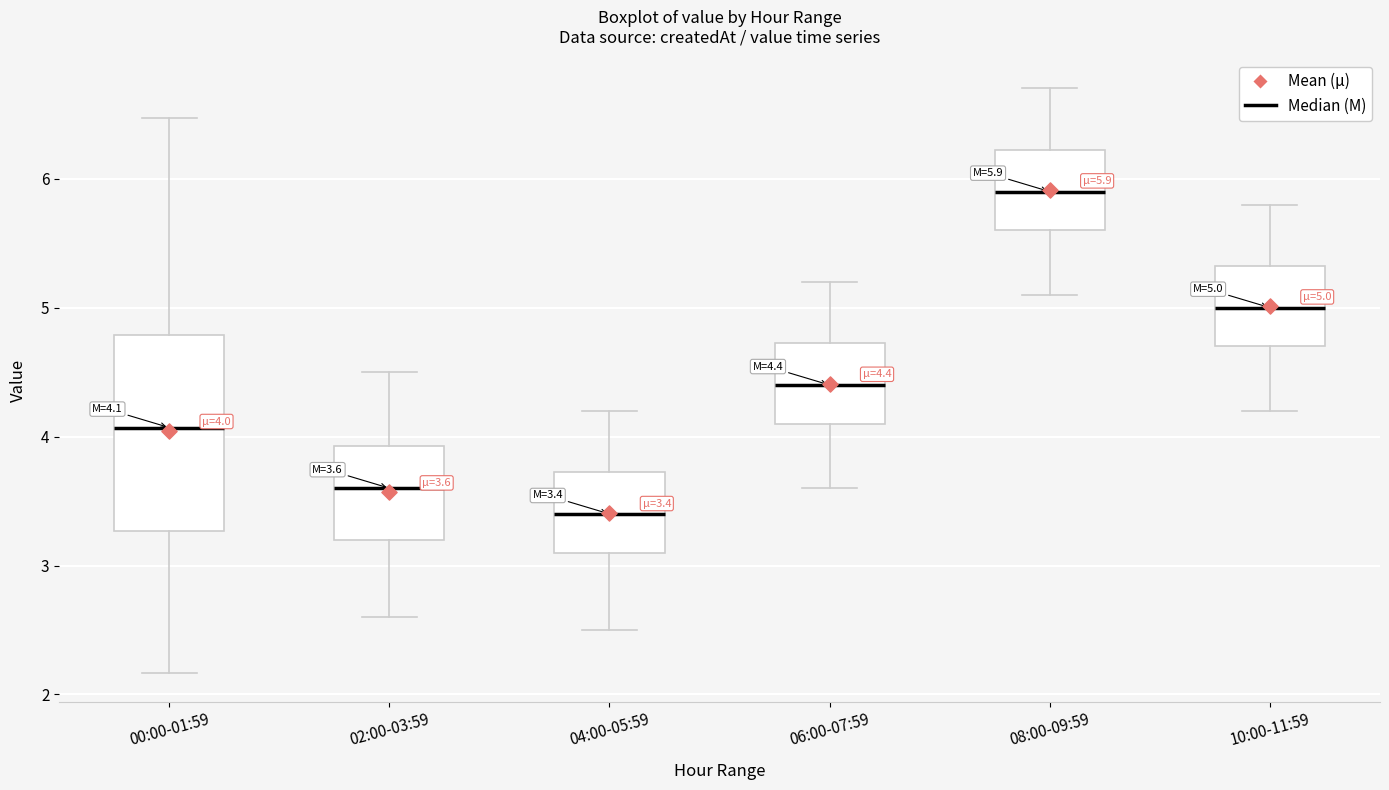

Comparing the boxes themselves (not the whiskers), which one is the tallest?

00:00-01:59